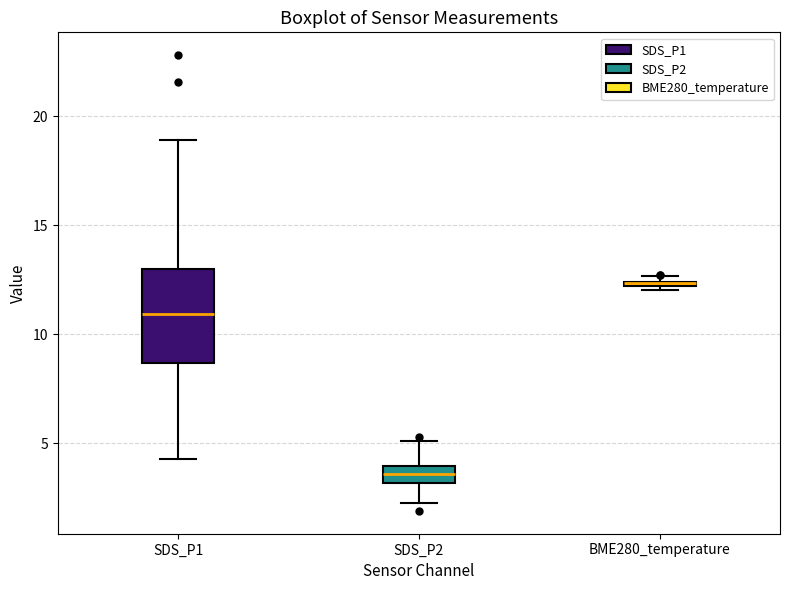

Which box is the tallest, from its lower edge to its upper edge?

SDS_P1